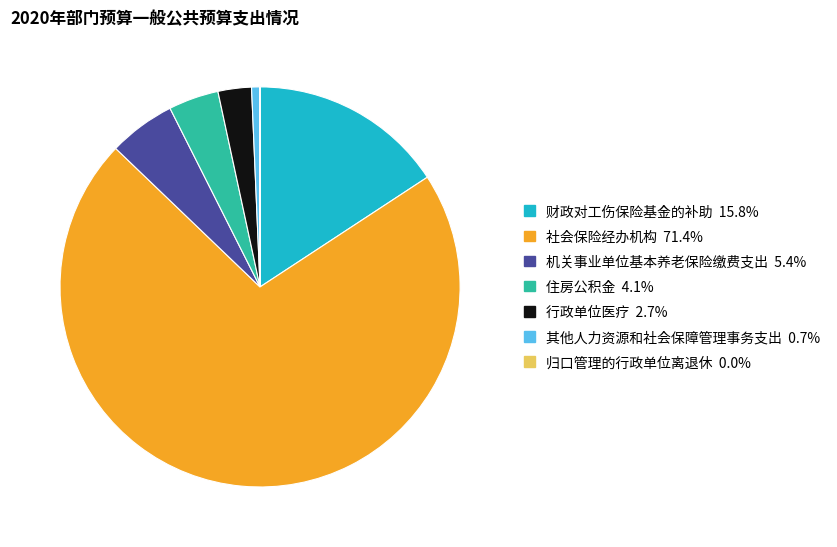

Which slice represents more than half of the pie?

社会保险经办机构